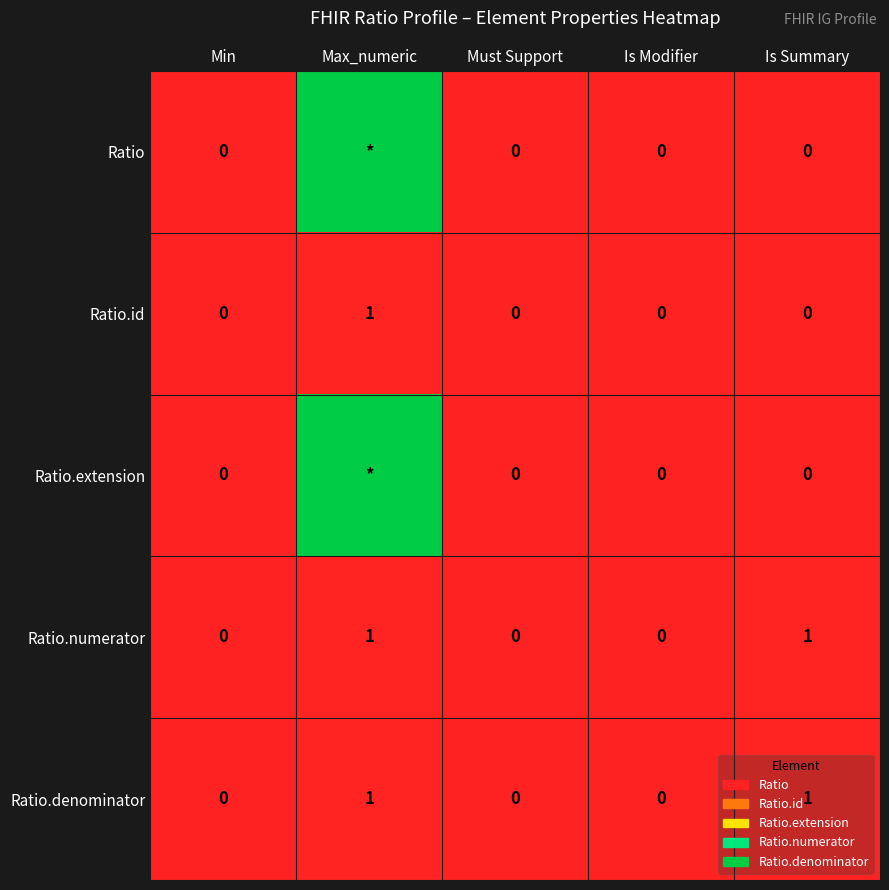

How many data points does each series have?

5